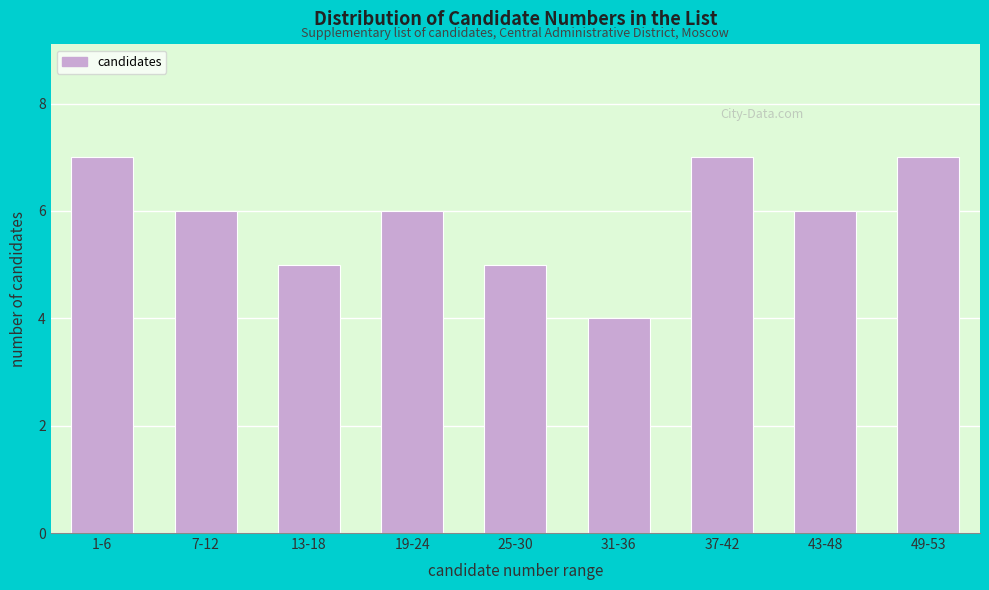

Reading left to right, transcribe all the data shown in this chart.

1-6=7	7-12=6	13-18=5	19-24=6	25-30=5	31-36=4	37-42=7	43-48=6	49-53=7